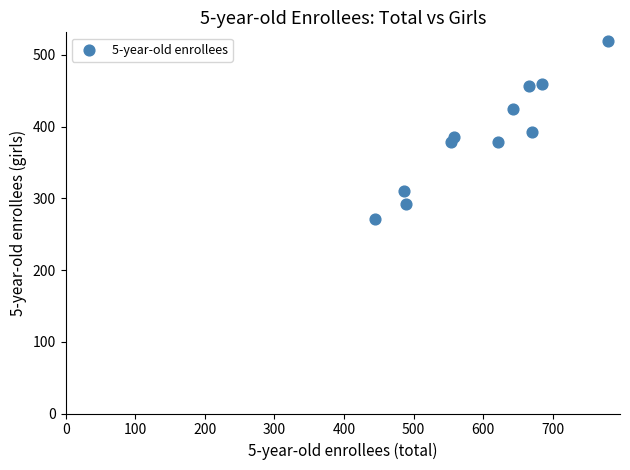

What is the range of X values (max minus min)?

336